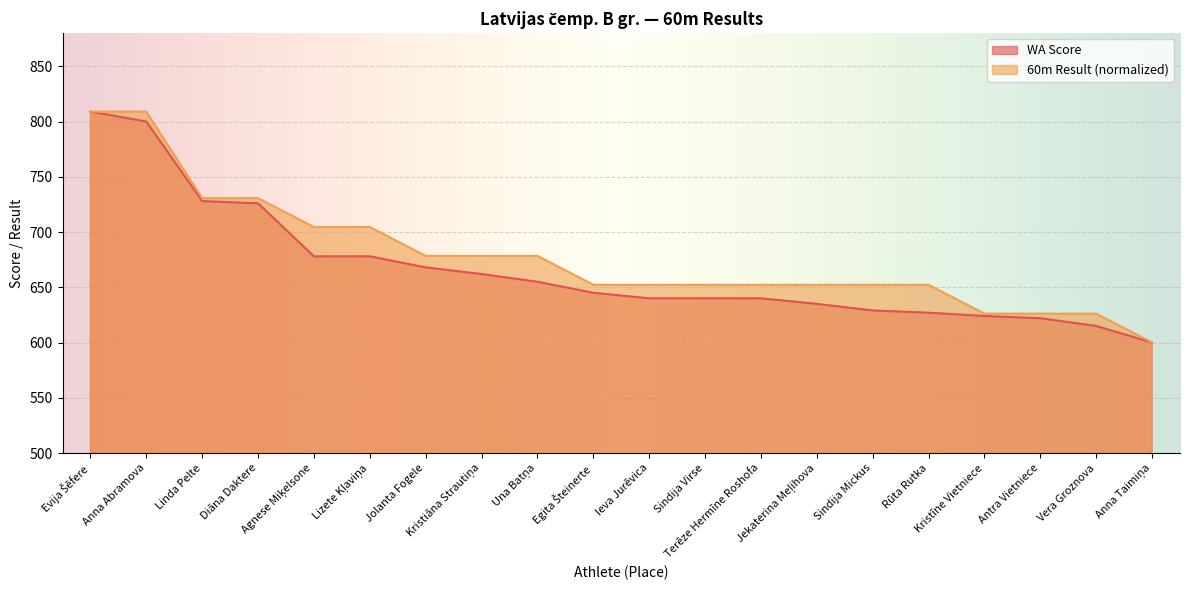

True or false: Result (60m) and WA Score cross at least once.

False